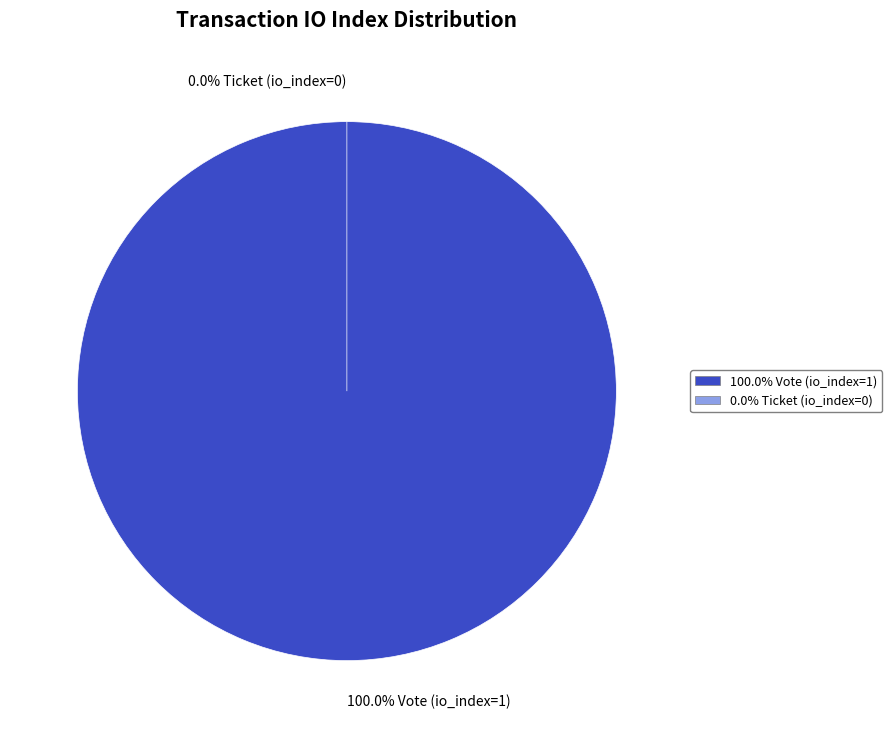

Is the sum of Ticket (io_index=0) and Vote (io_index=1) greater than half?

Yes